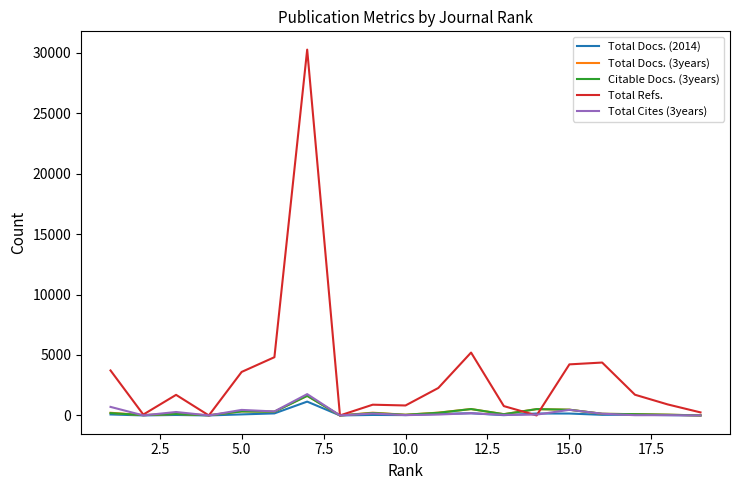

Count the number of categories in the chart.

19